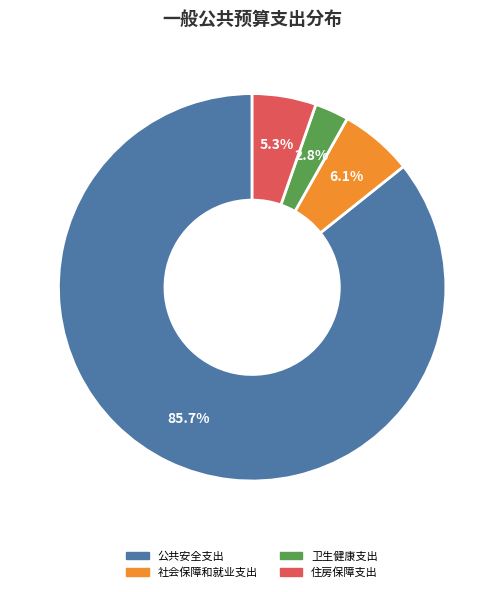

Which category has the biggest portion of the pie?

公共安全支出